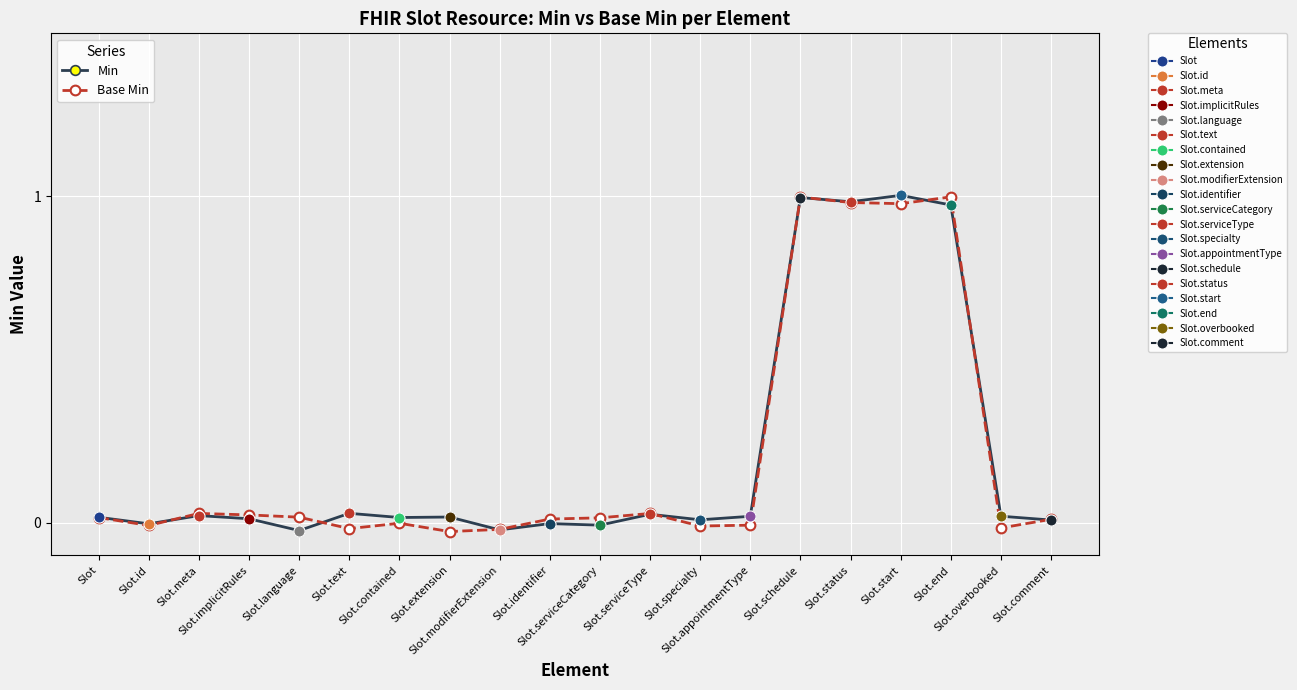

Which series has the widest spread of values?

Min